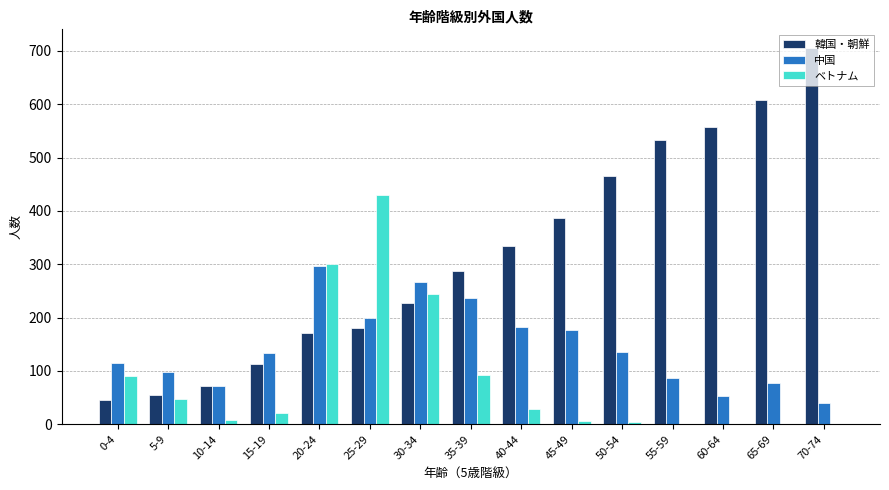

What is the greatest value displayed?

705